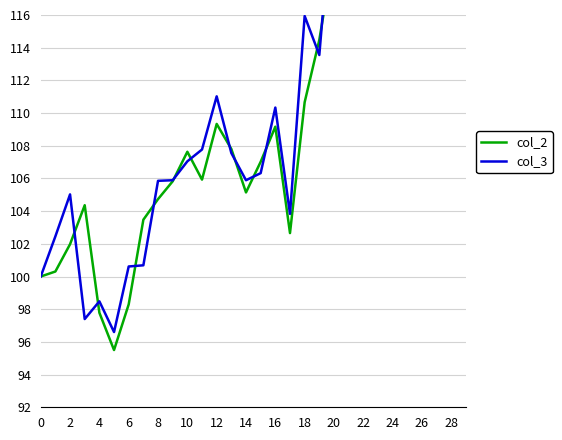

What is the maximum value for col_2?

179.5